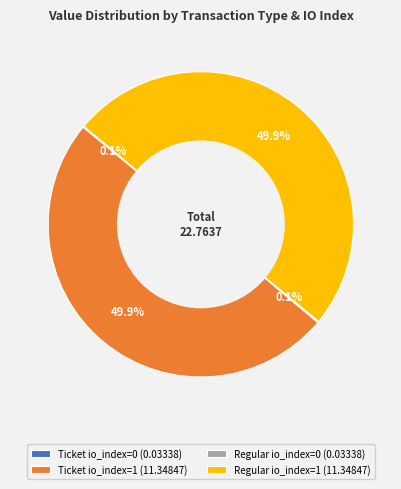

What percentage is NOT represented by Ticket io_index=1 (11.34847)?

50.1%